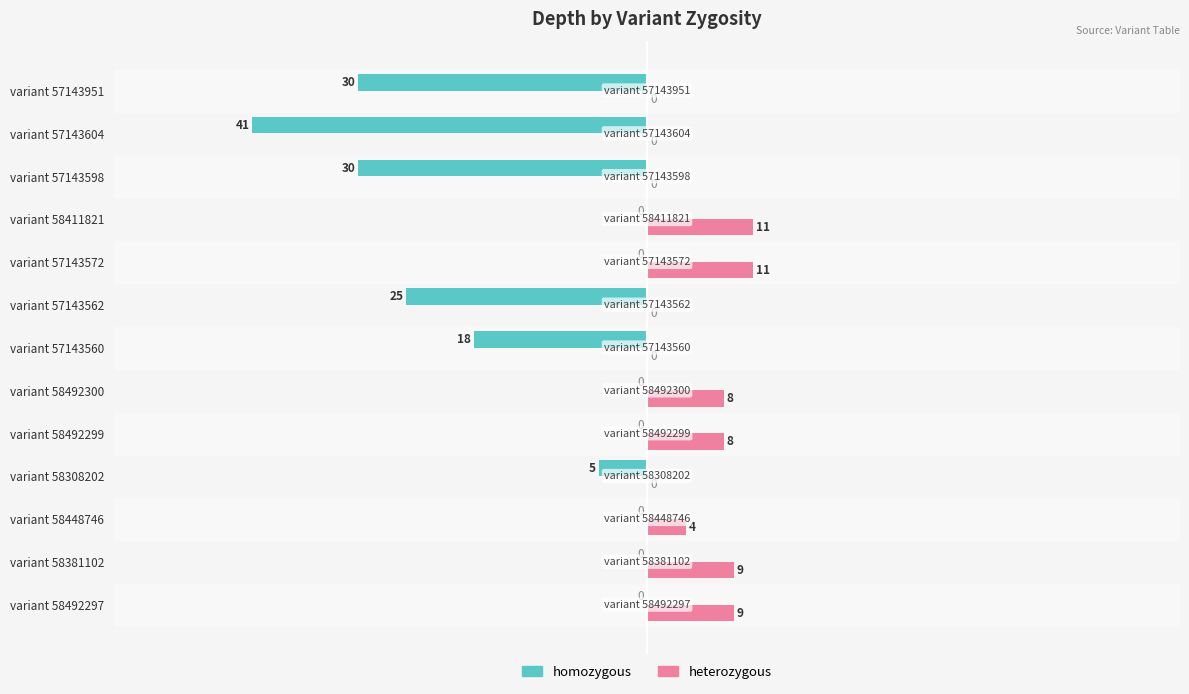

The value of homozygous at variant 58448746 is -19. True or false?

False